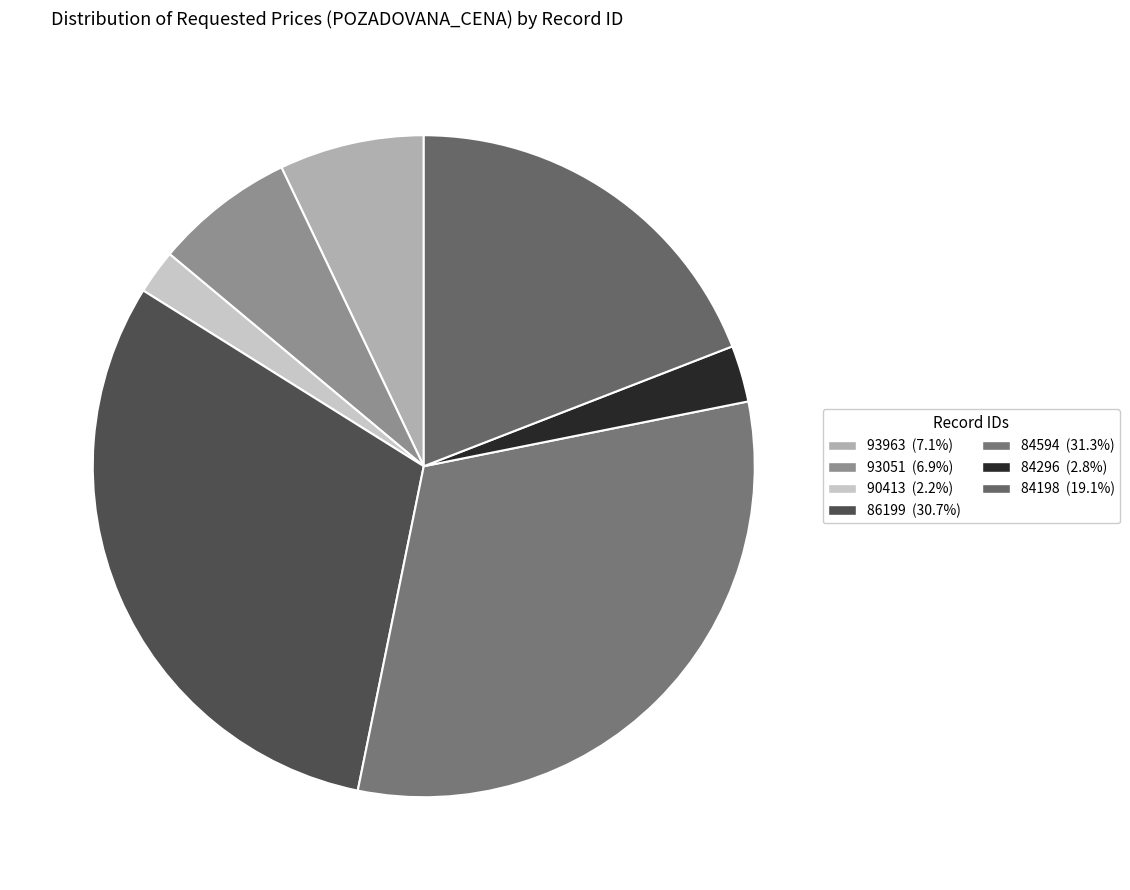

Does any single category account for the majority?

No